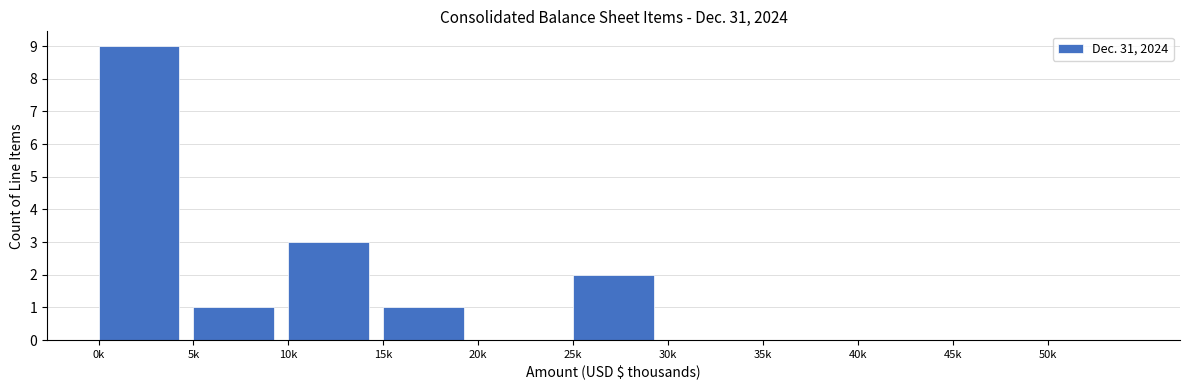

Reading left to right, what are all the values shown in this chart?

0k=9	5k=1	10k=3	15k=1	20k=0	25k=2	30k=0	35k=0	40k=0	45k=0	50k=0